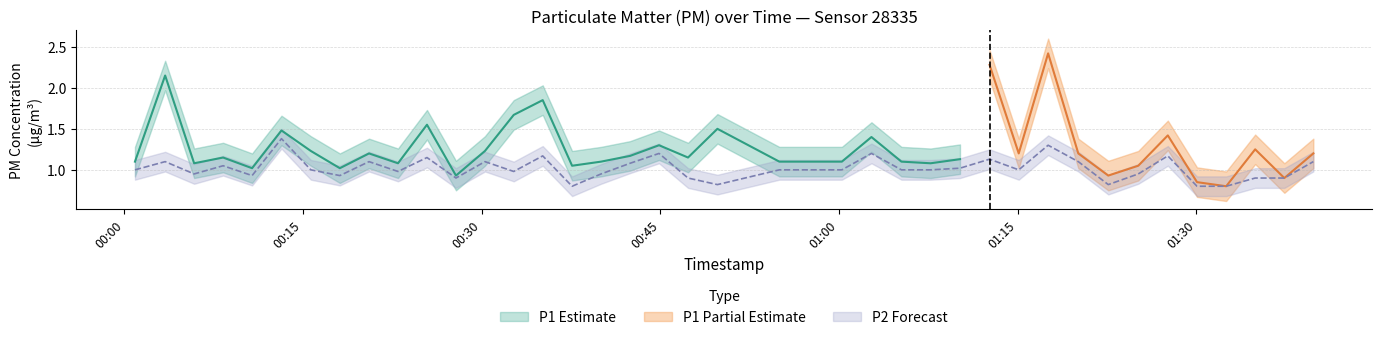

Where is the data nearest to the value 1?

00:00